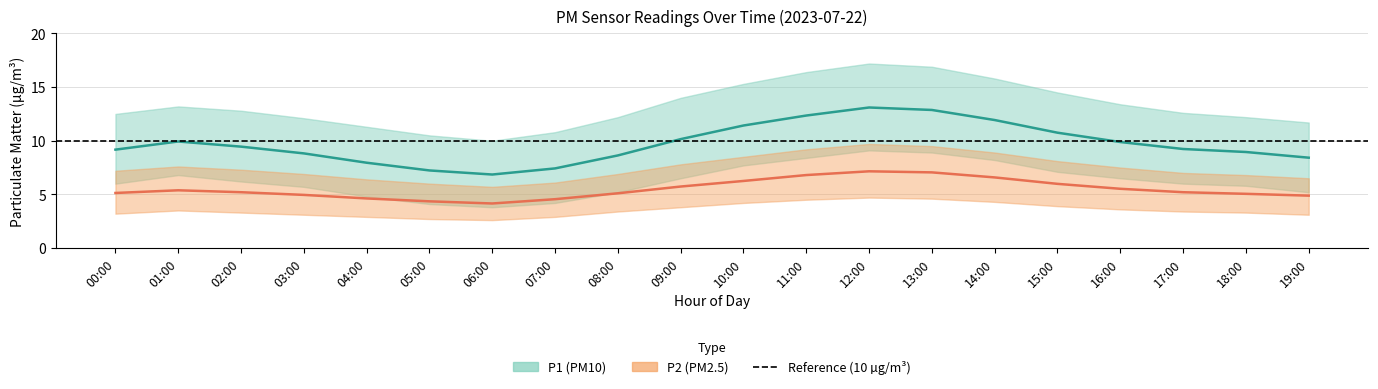

What is the difference between the P2 (PM2.5) values at 16:00 and 12:00?

1.6